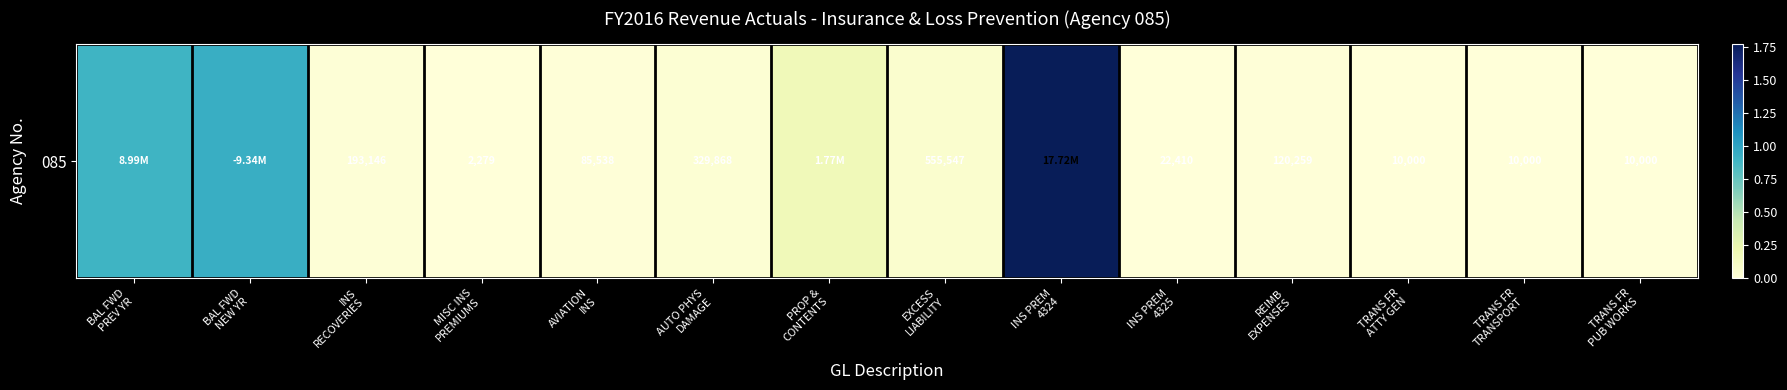

Where is the data nearest to the value 8860666?

BAL FWD
PREV YR